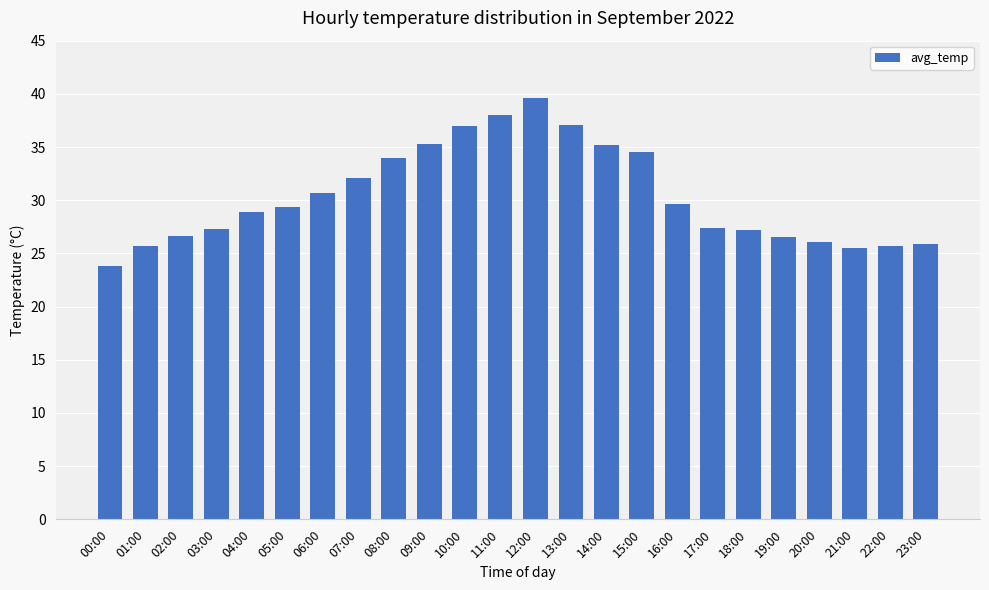

What is the sum of the values at 03:00 and 20:00?

53.4